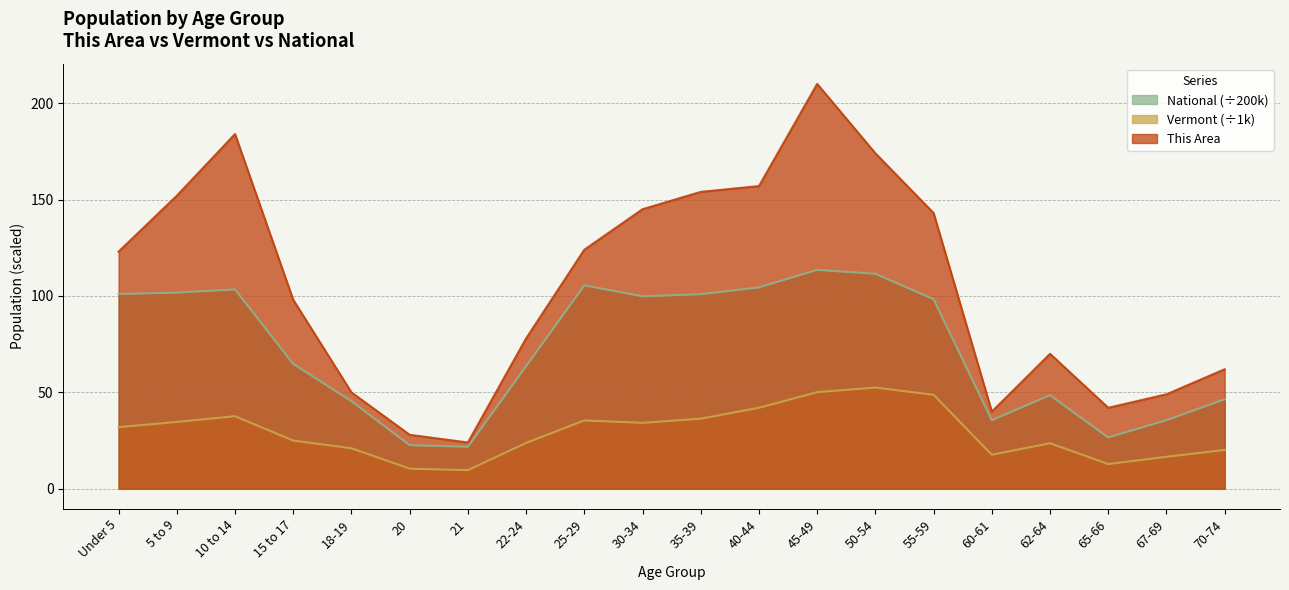

What is the label of the 6th point from the right?

55-59